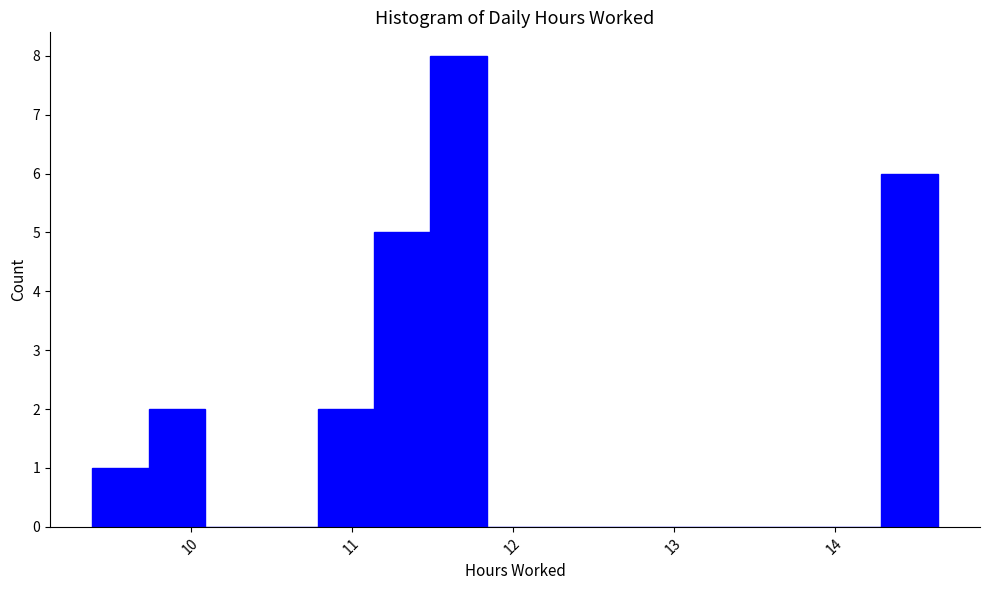

Read against the x-axis, roughly where is the centre of the tallest bar?

11.7